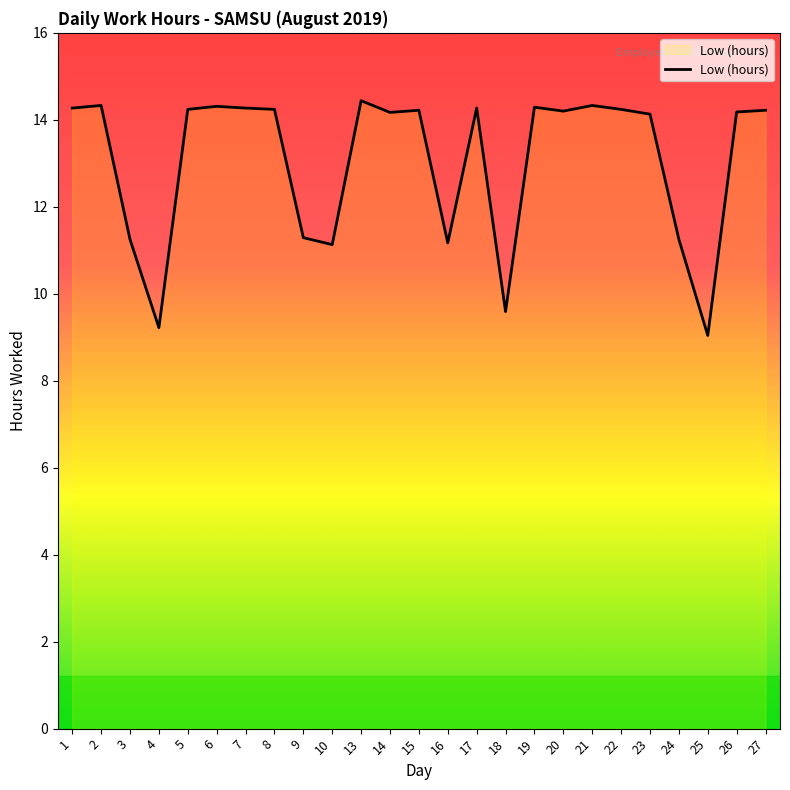

What is the difference between the maximum and minimum values?

5.4